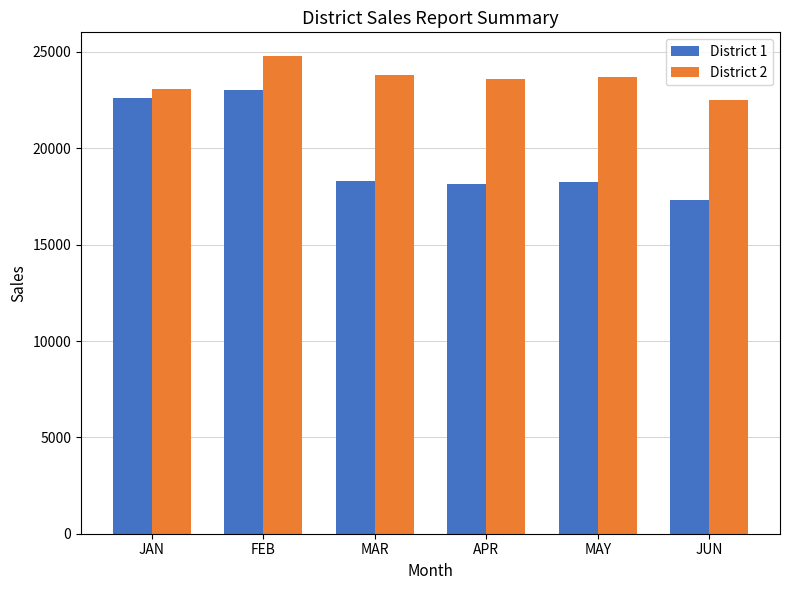

Does the chart contain any negative values?

No